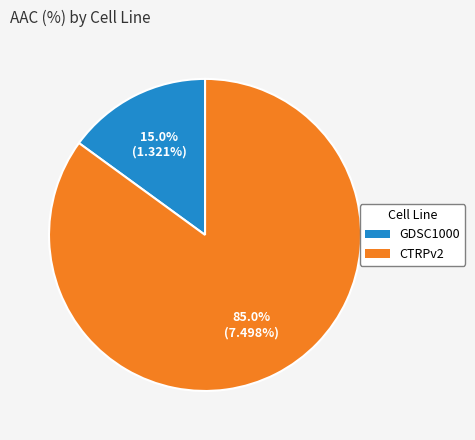

What is the majority slice?

CTRPv2